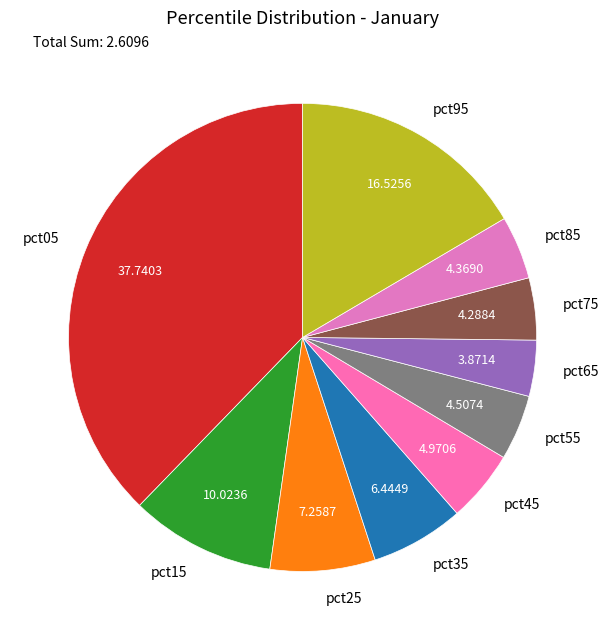

Does pct65 represent more than half of the total?

No